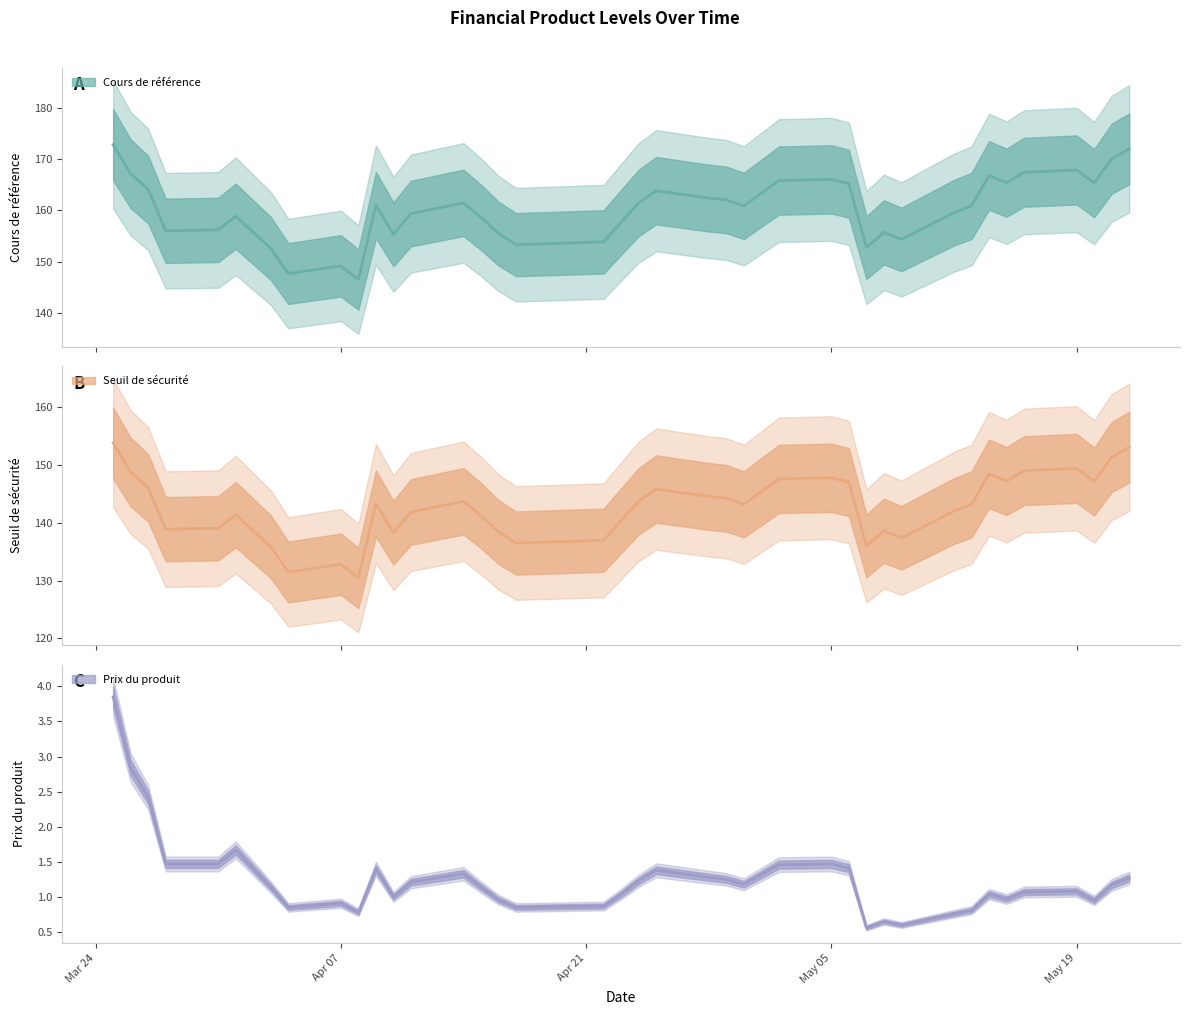

Which series changed the most between 13 and 29?

Cours de référence